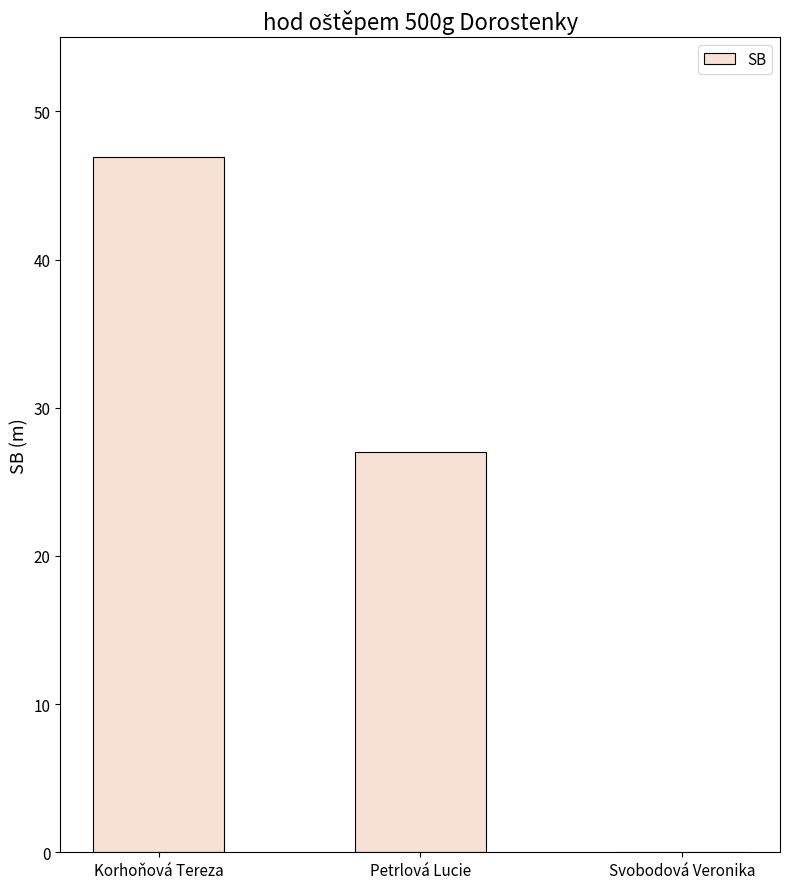

Reading left to right, list all the values displayed in this chart.

46.9	27.0	0.0